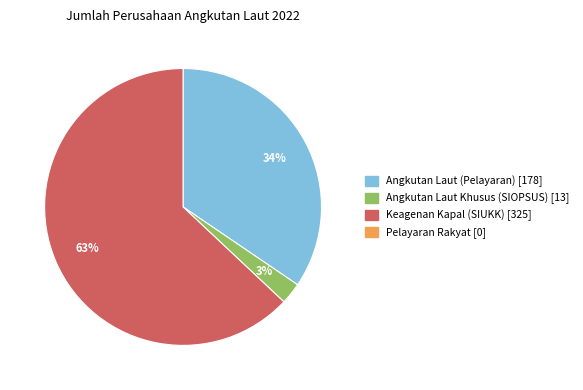

To the nearest percent, what is the difference between the largest and smallest slice percentages?

60%